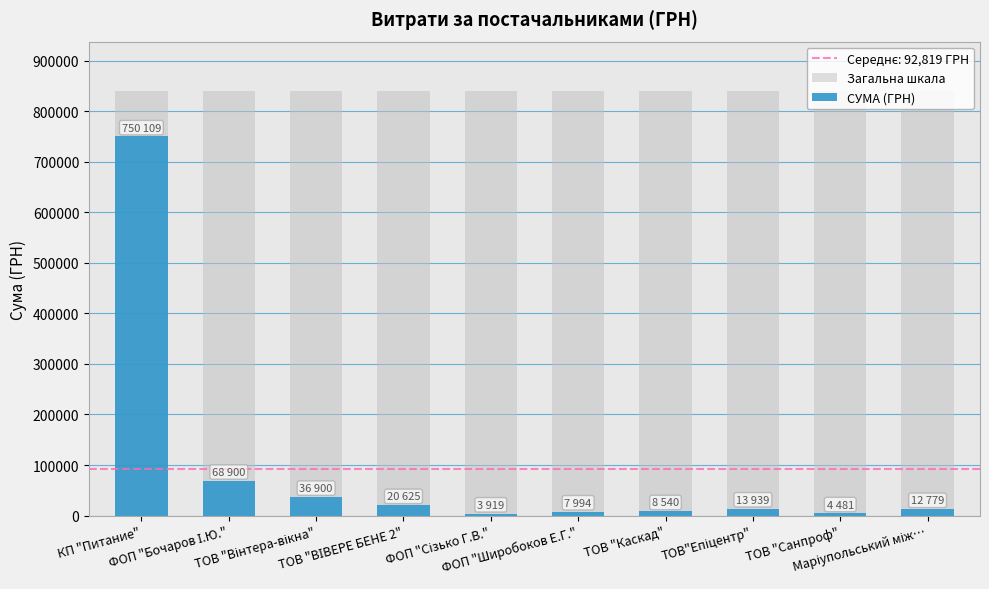

At which label does СУМА (ГРН) first exceed 13939?

КП "Питание"